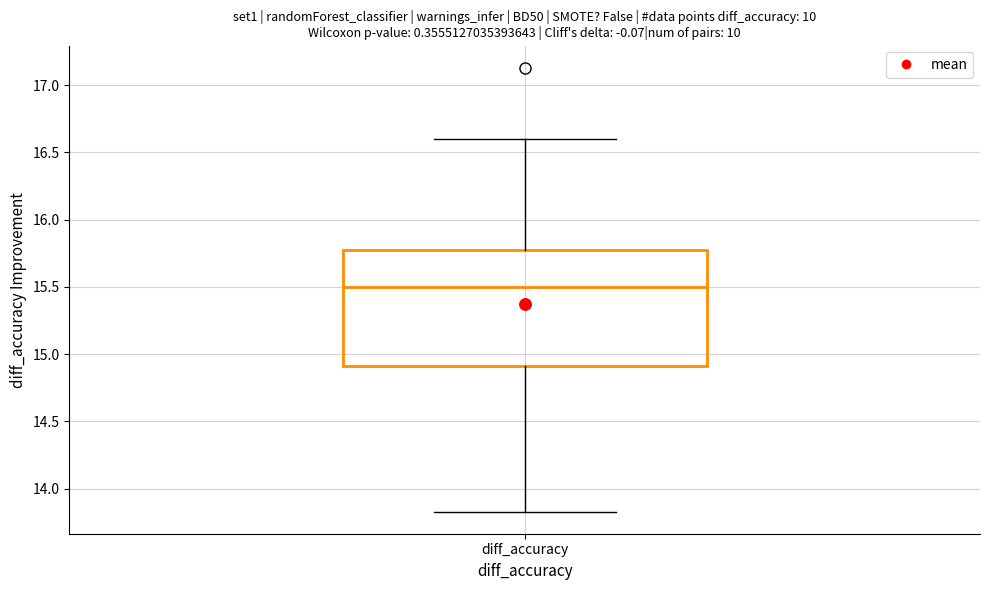

Read this box plot against the y-axis: the position of the median line, the range covered by the box, and the ends of both whiskers. The values are not printed on the chart, so give them approximately, as read against the axis.

median 15.50, box 14.90 to 15.80, whiskers 13.85 to 16.60